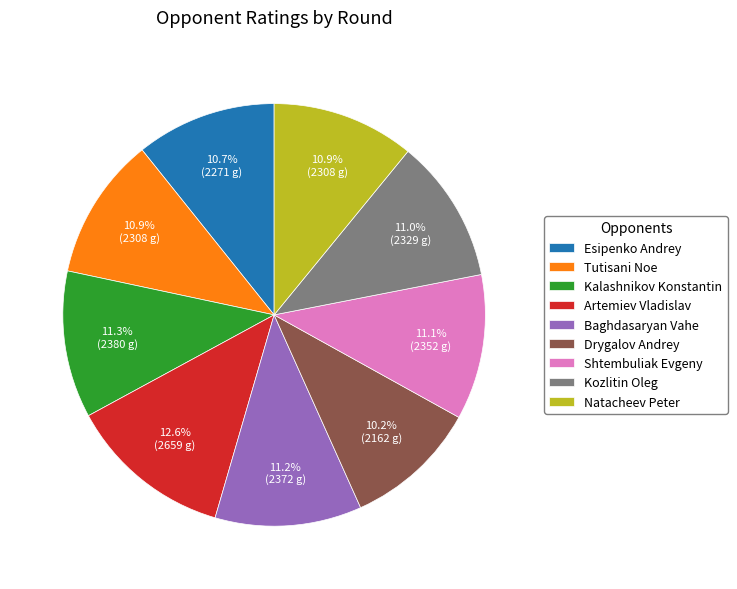

The Kozlitin Oleg slice represents 1% of the pie. True or false?

False